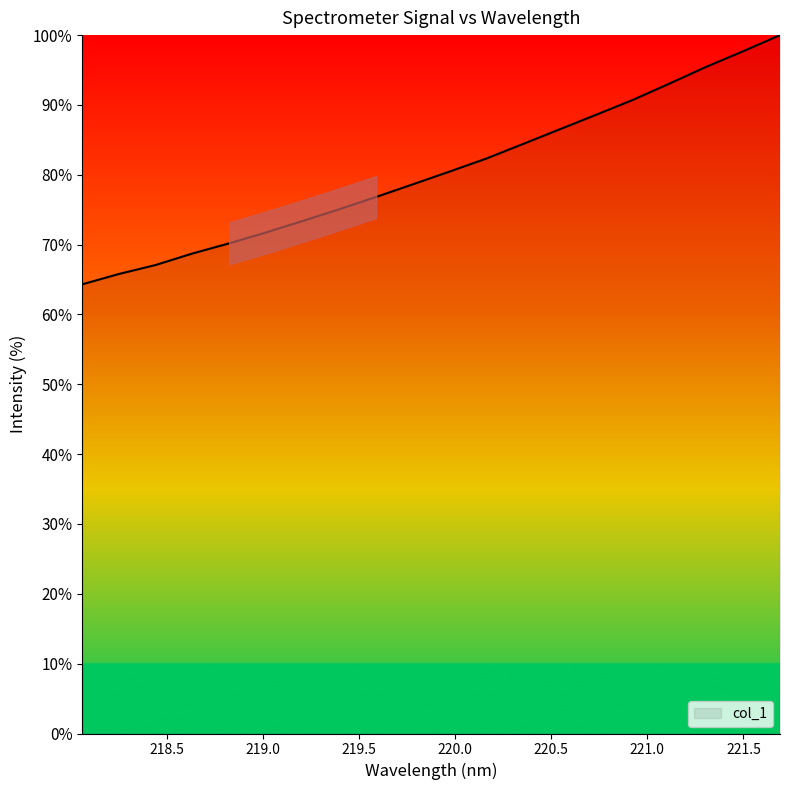

What is the smallest value displayed?

64.3